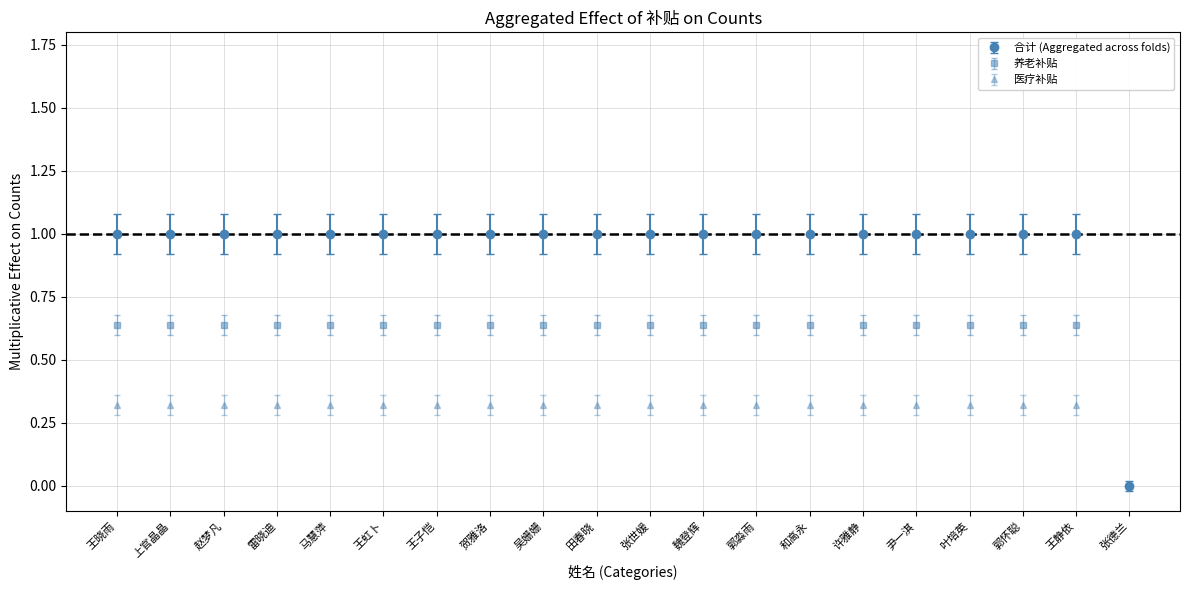

What are all the series names shown in the legend?

合计 (Aggregated across folds), 养老补贴, 医疗补贴